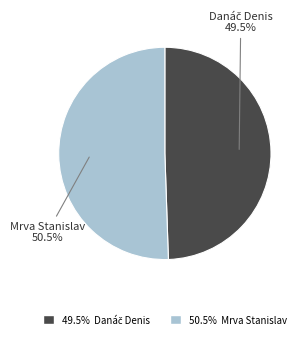

Which category accounts for the majority?

50.5% Mrva Stanislav